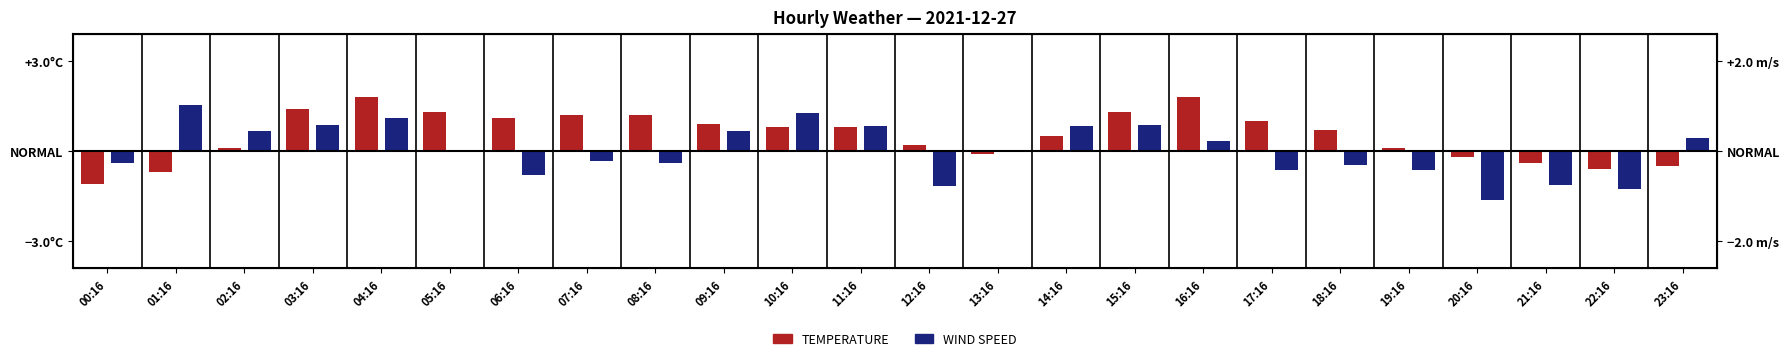

At 07:16, list the series in order from smallest to largest.

WIND SPEED, TEMPERATURE